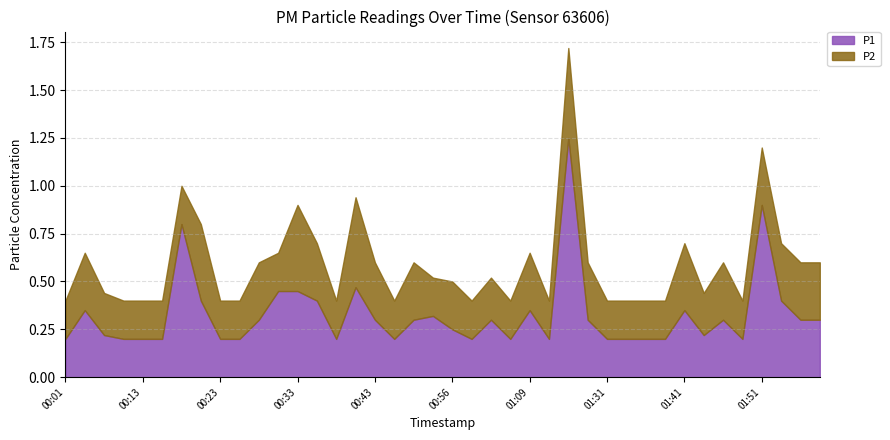

What is the difference between the P1 values at 01:34 and 01:20?

0.1